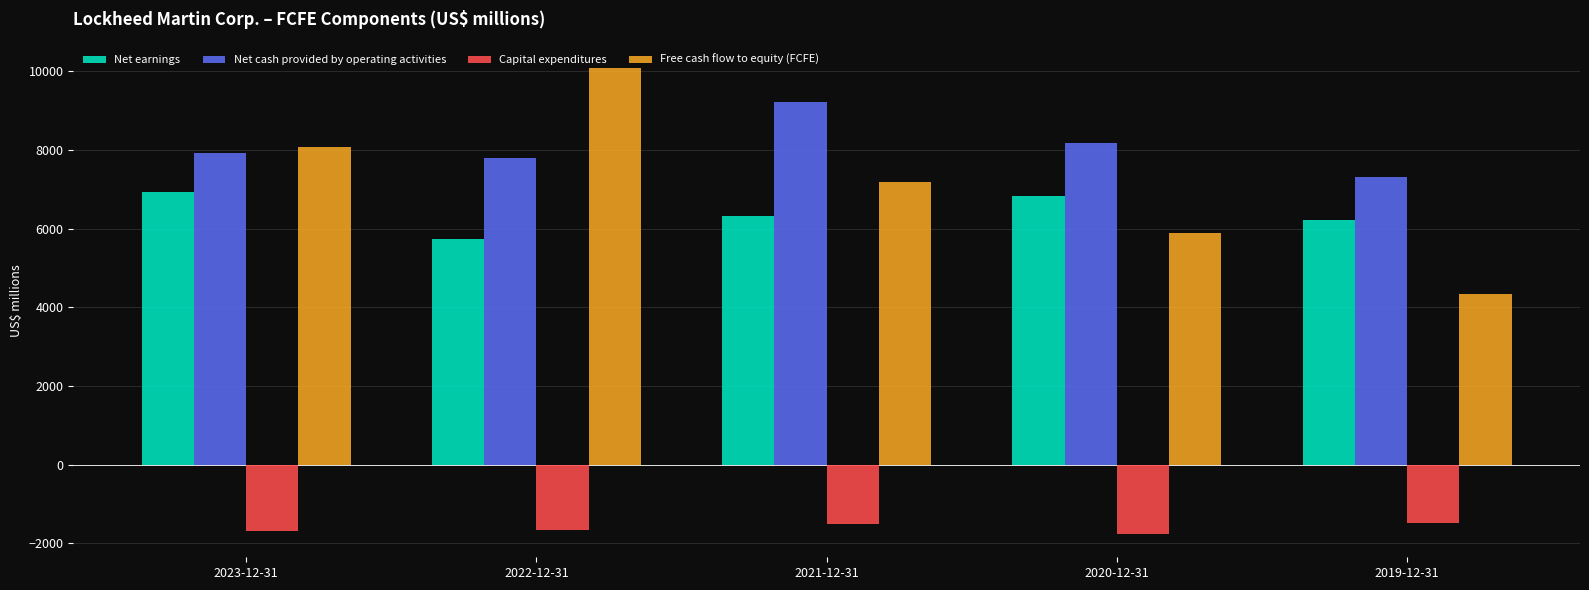

True or false: Net cash provided by operating activities has a value of 7920 at 2023-12-31.

True